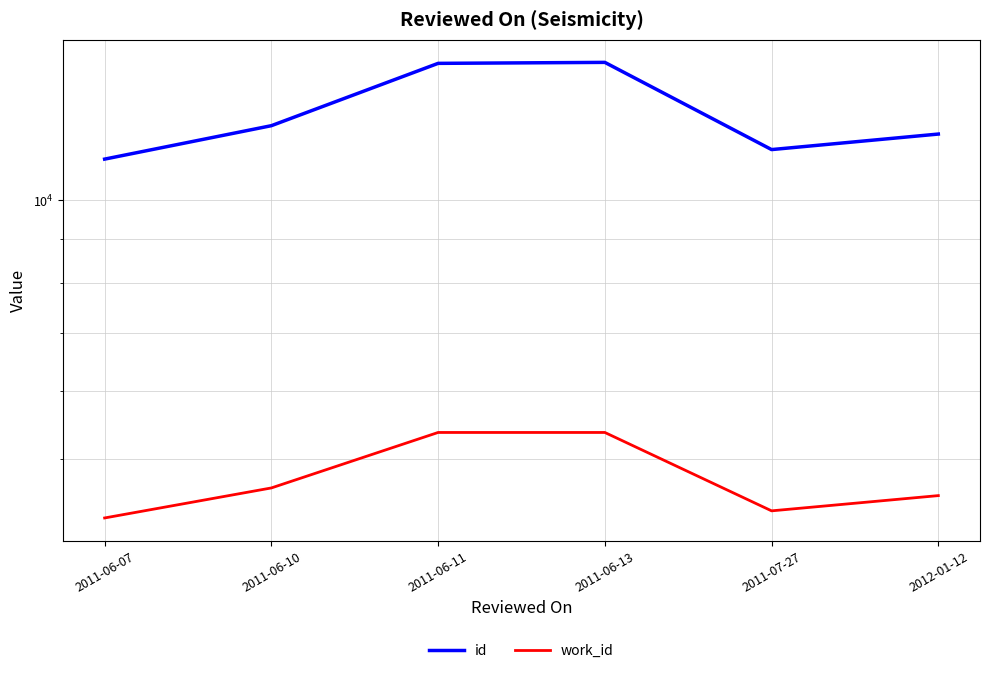

What is the lowest value of the id series?

11149